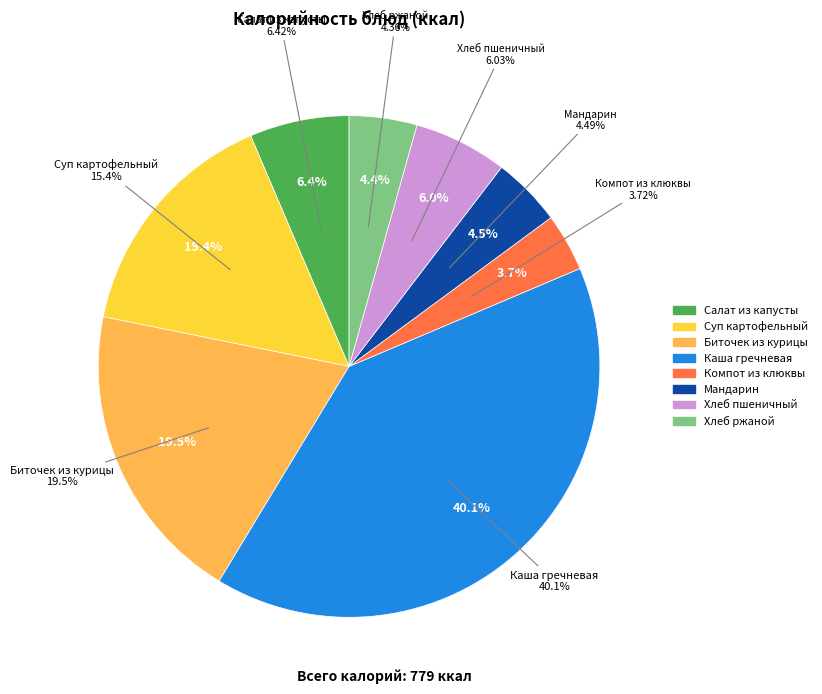

Approximately how many times larger is the value at Салат из капусты с овощами compared to Биточек из курицы?

0.3